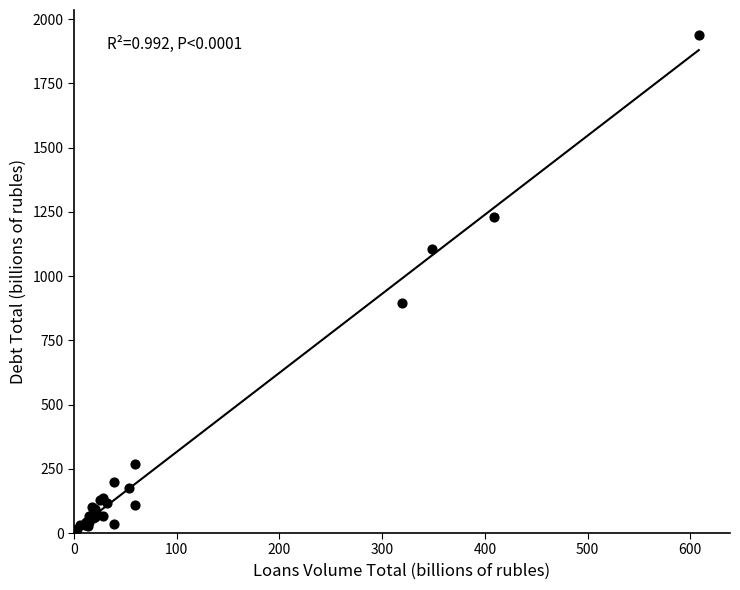

What Y value in the scatter plot is closest to 969?

893.4